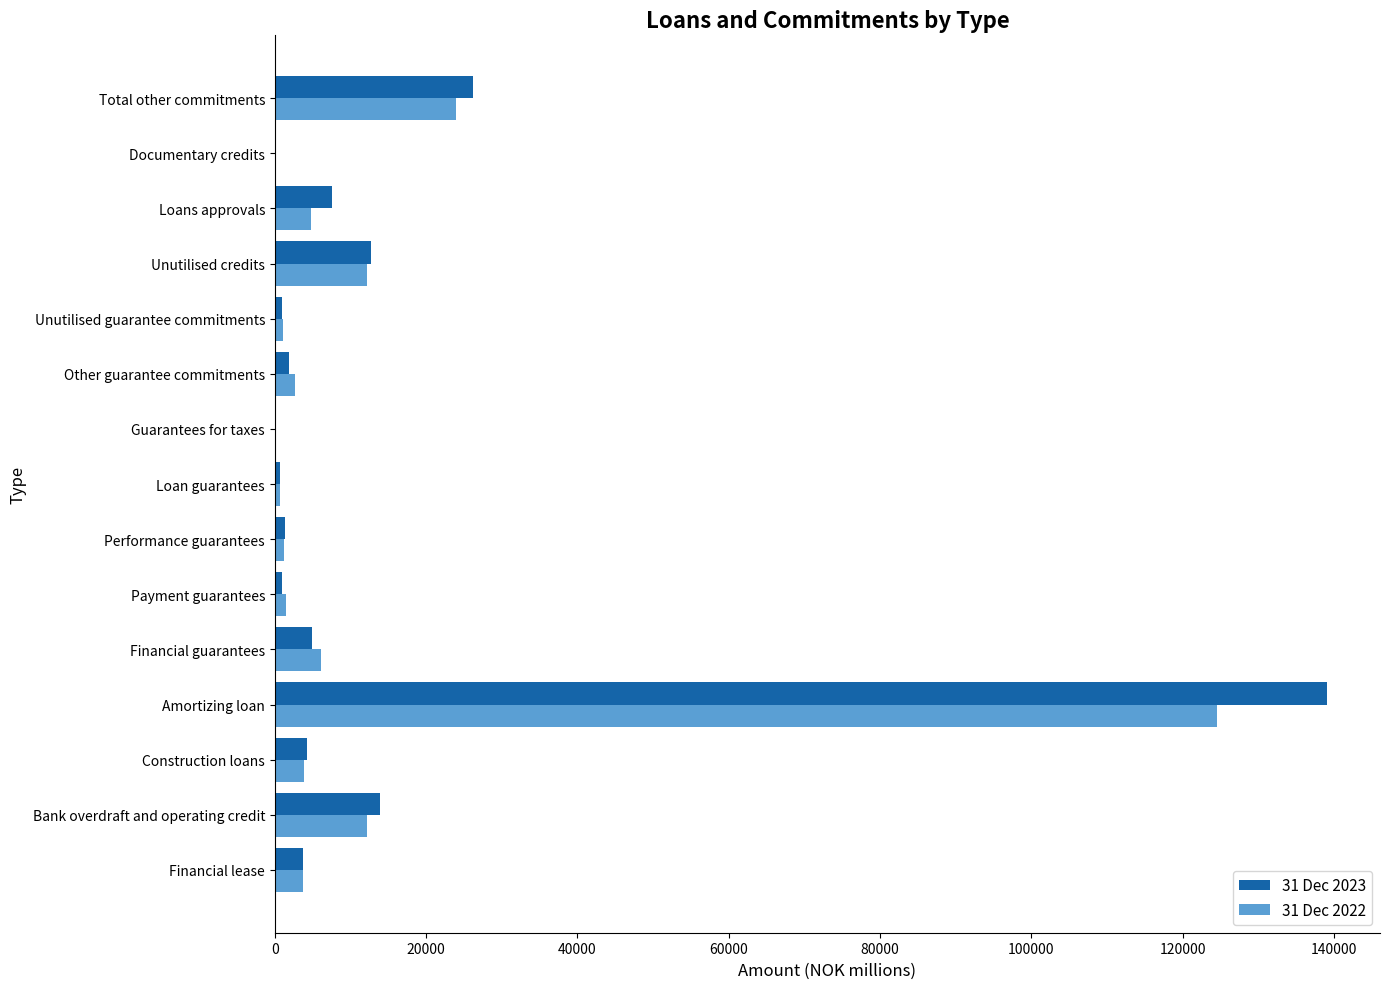

The 31 Dec 2022 series shows 12236 at Bank overdraft and operating credit. True or false?

True